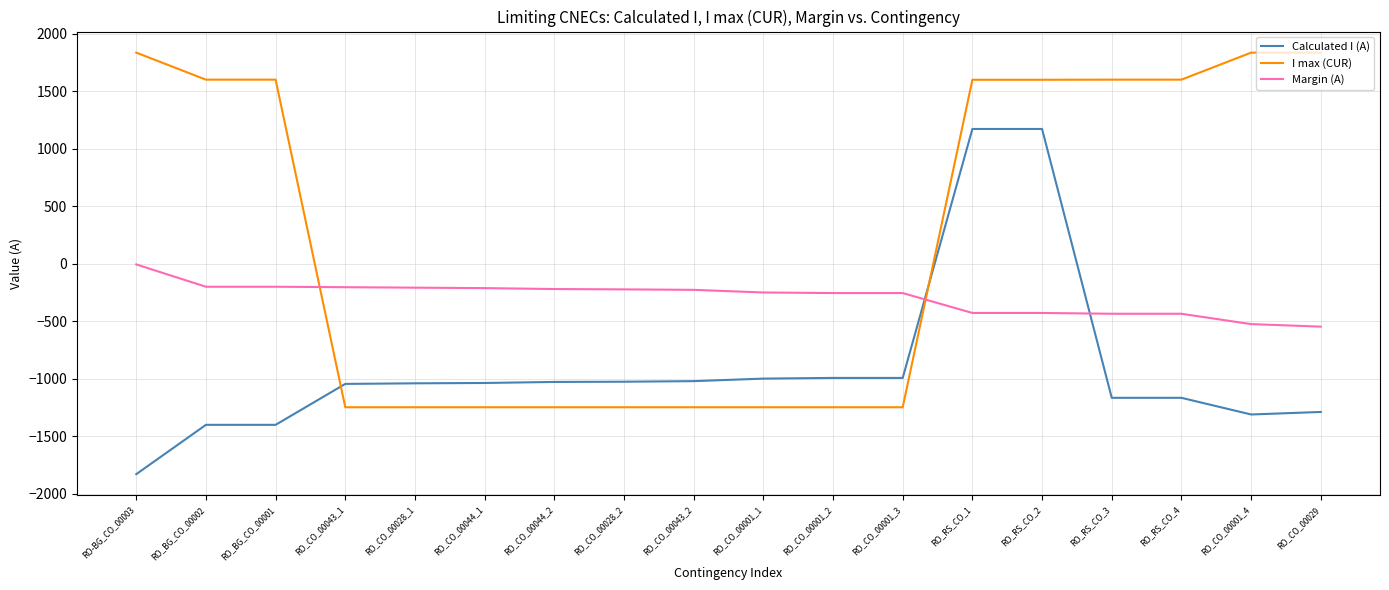

How many intersections are there between I max (CUR) and Margin (A)?

2